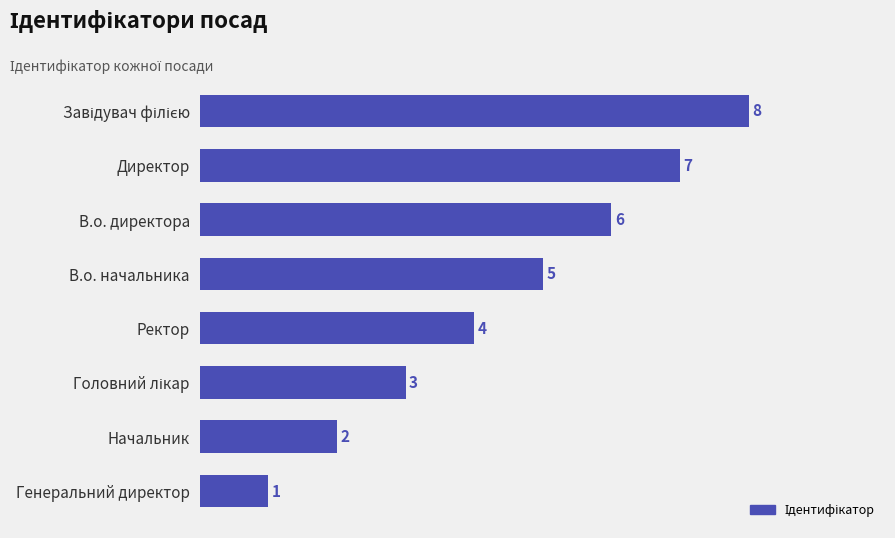

Does the chart contain any negative values?

No